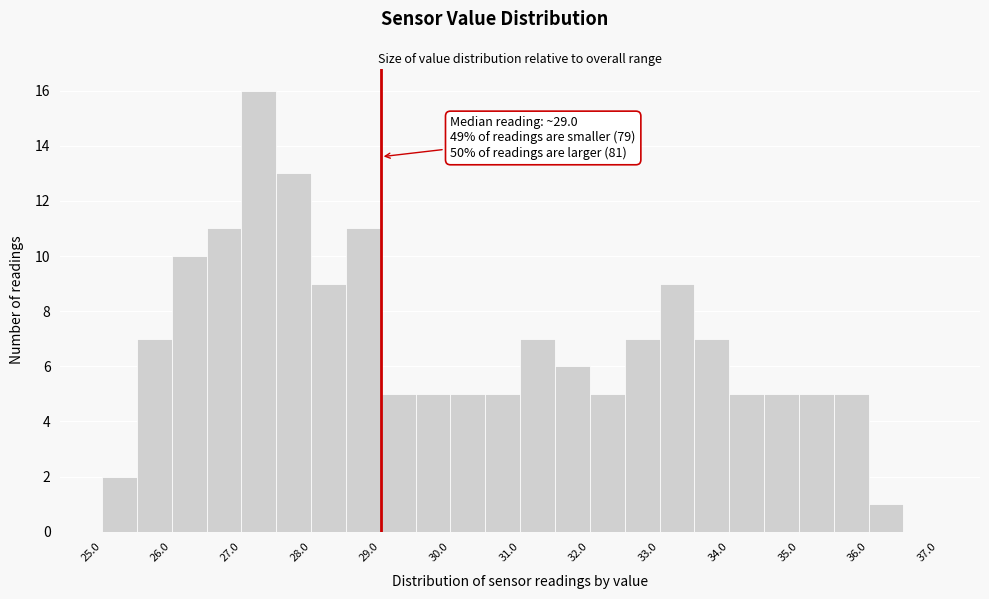

Which range on the x-axis has the tallest bar?

27.0 to 27.5